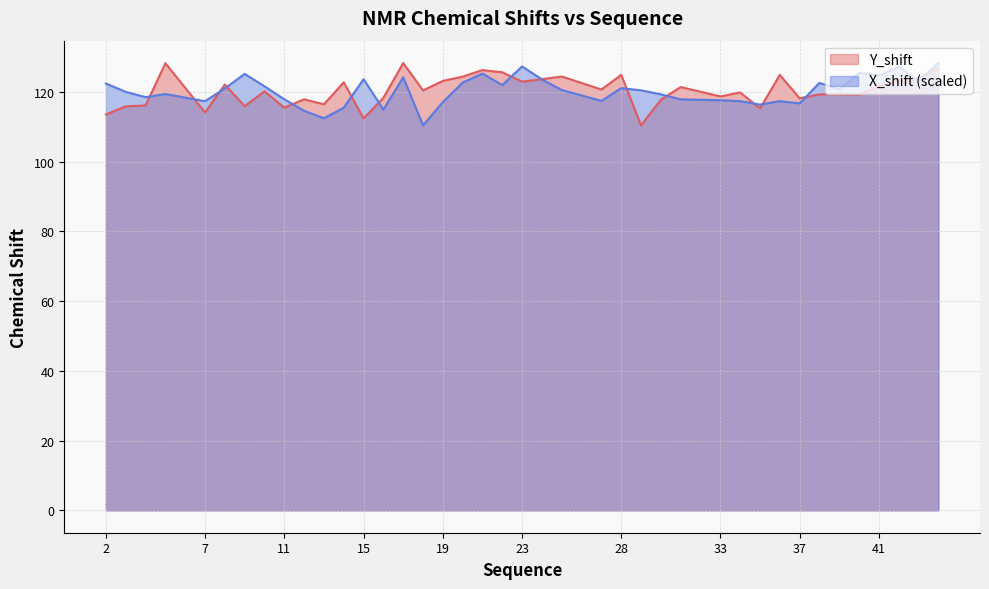

At which category does the chart reach its peak across all series?

17